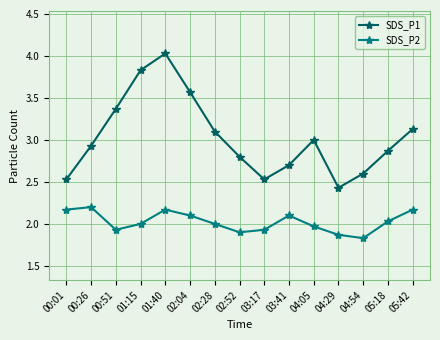

True or false: SDS_P2 and SDS_P1 cross at least once.

False